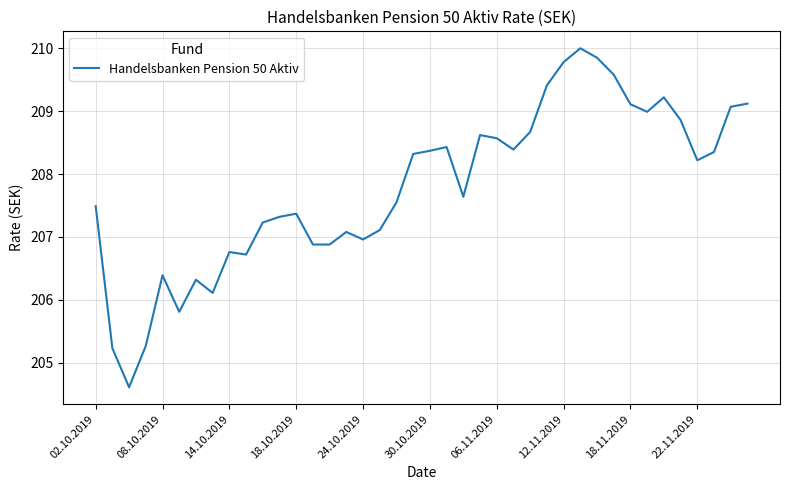

What is the greatest value displayed?

210.0